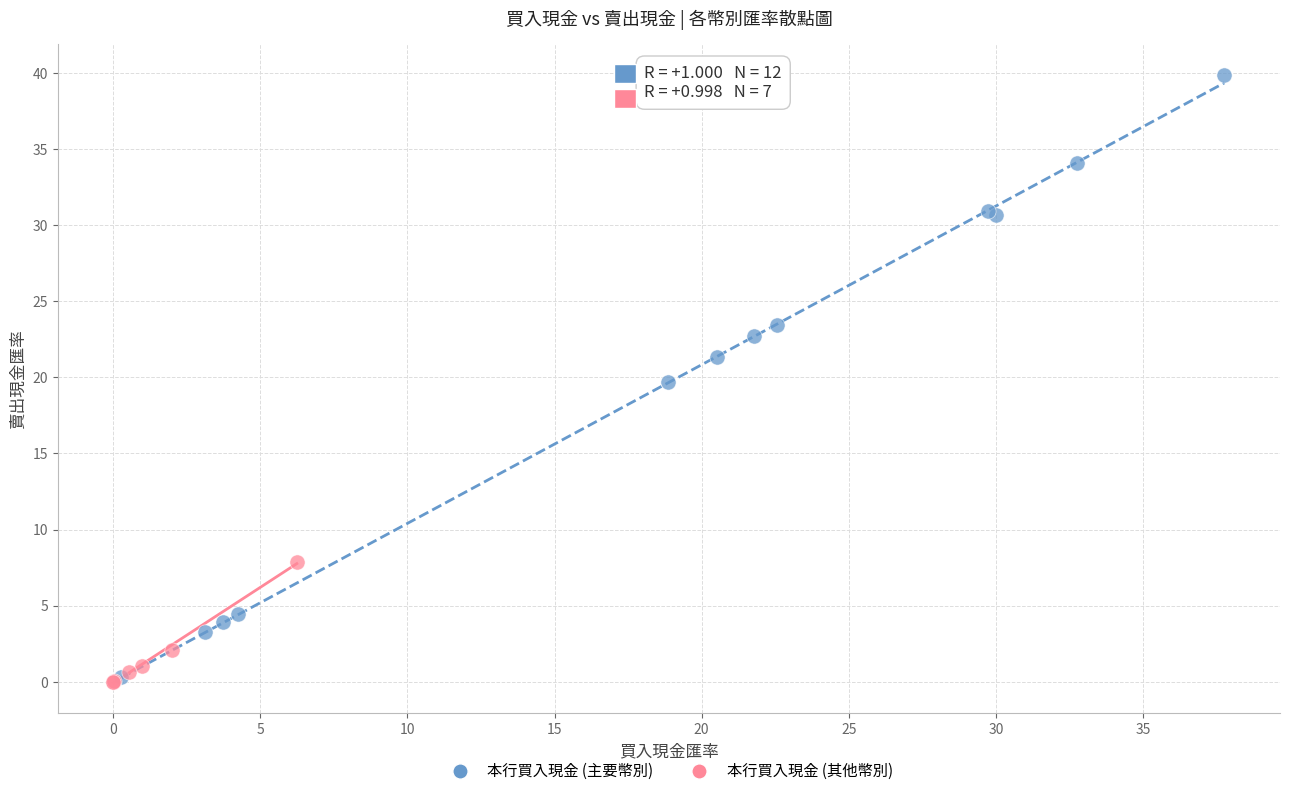

Which series contains the highest Y value?

本行買入現金 (主要幣別)